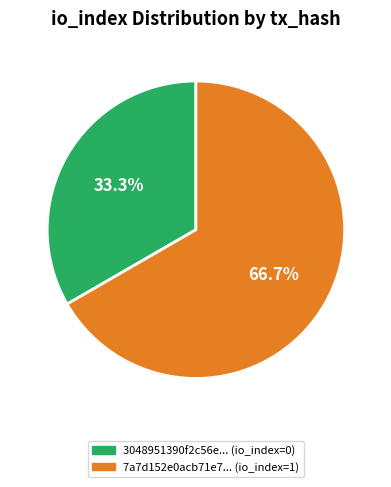

How many segments does this pie chart have?

2